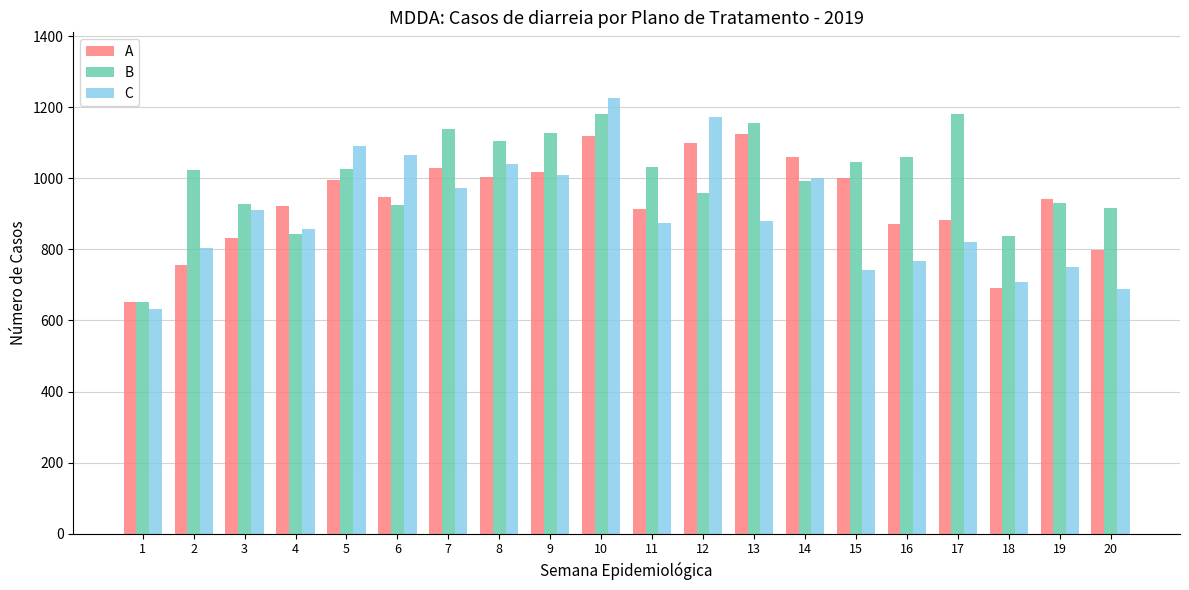

Rank the series by their average value, from highest to lowest.

B, A, C